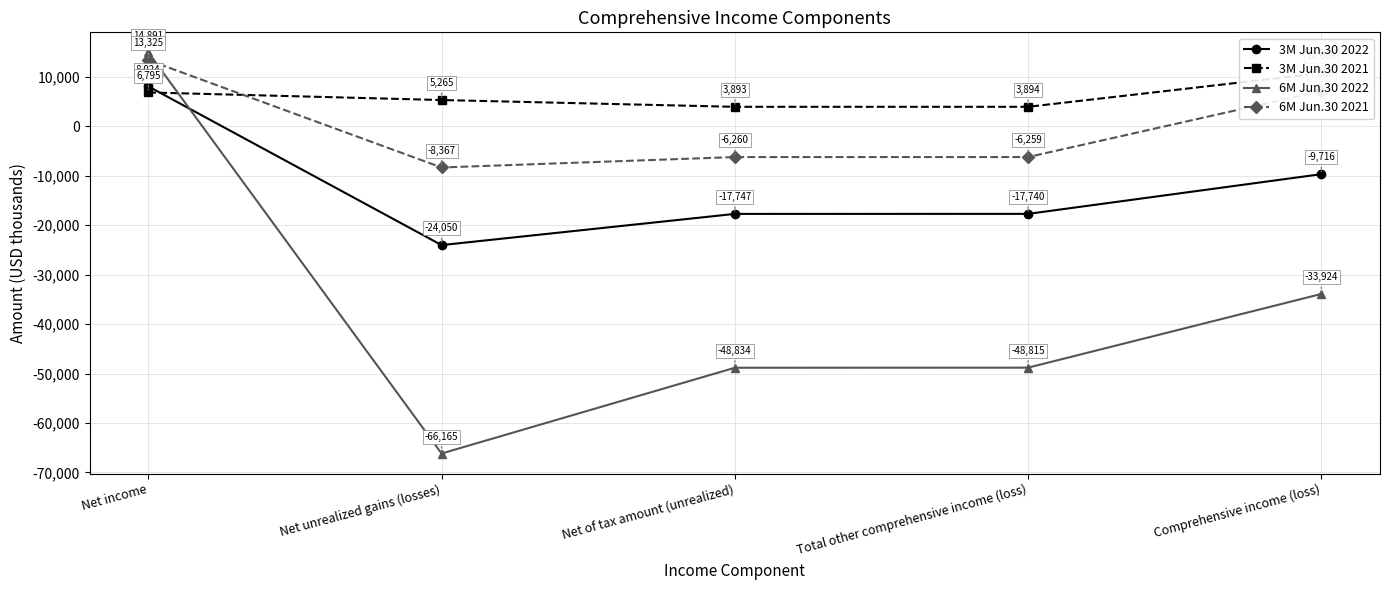

True or false: 6M Jun.30 2021 and 3M Jun.30 2022 intersect in this chart.

False